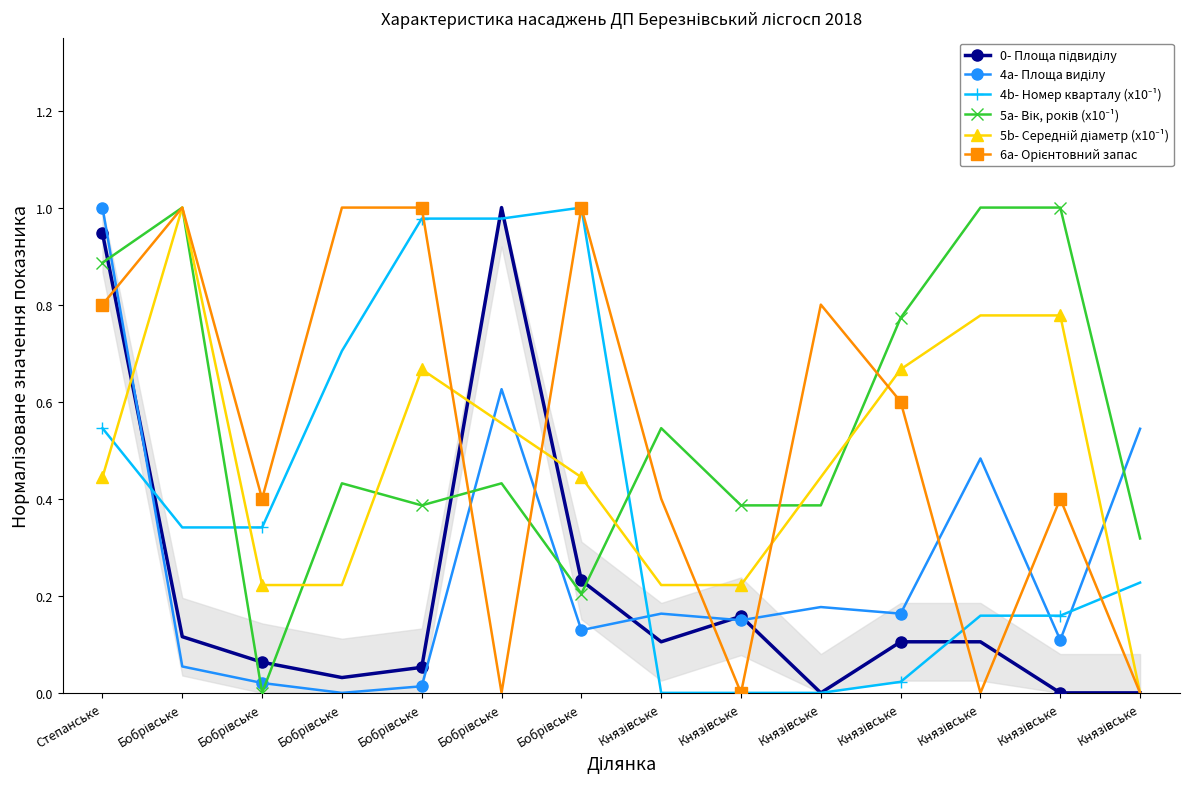

Rank the series by their maximum value, from lowest to highest.

0- Площа підвиділу, 4a- Площа виділу, 4b- Номер кварталу (x10⁻¹), 5a- Вік, років (x10⁻¹), 5b- Середній діаметр (x10⁻¹), 6a- Орієнтовний запас